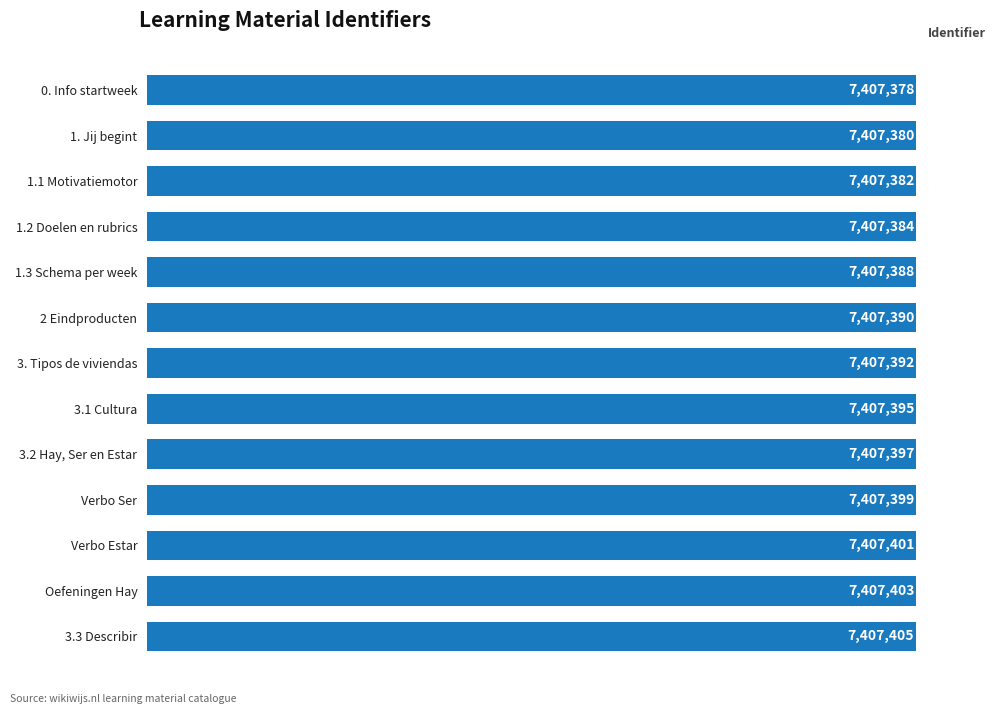

How many values are below 7407392?

6